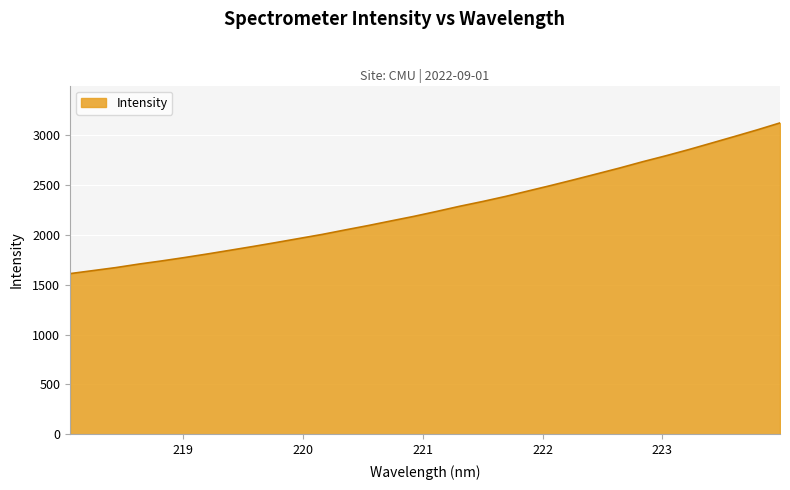

What is the maximum value shown in the chart?

3124.1